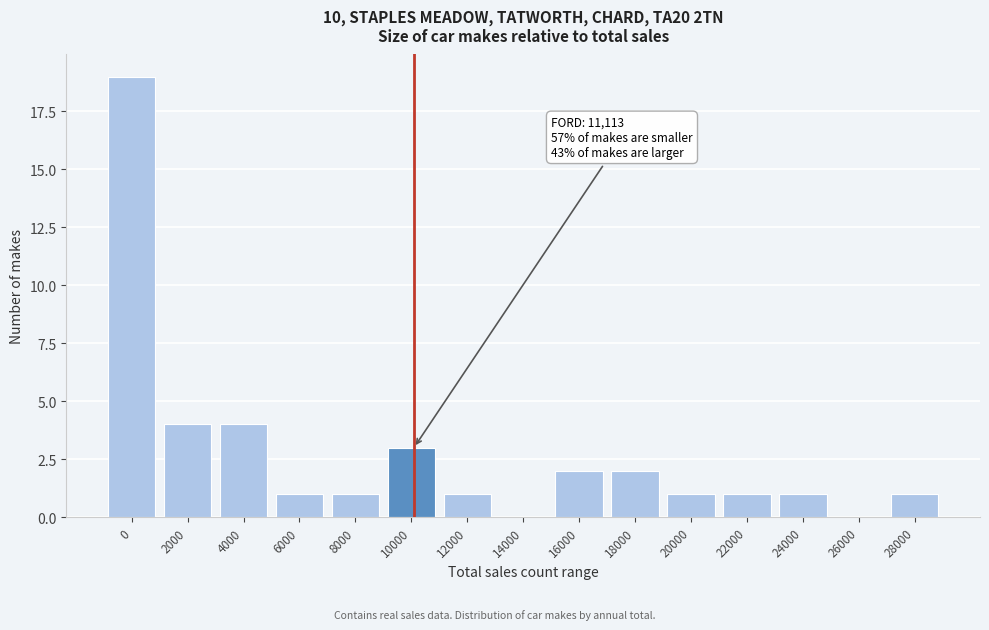

Reading left to right, extract all data points from this chart.

0=19	2000=4	4000=4	6000=1	8000=1	10000=3	12000=1	14000=0	16000=2	18000=2	20000=1	22000=1	24000=1	26000=0	28000=1